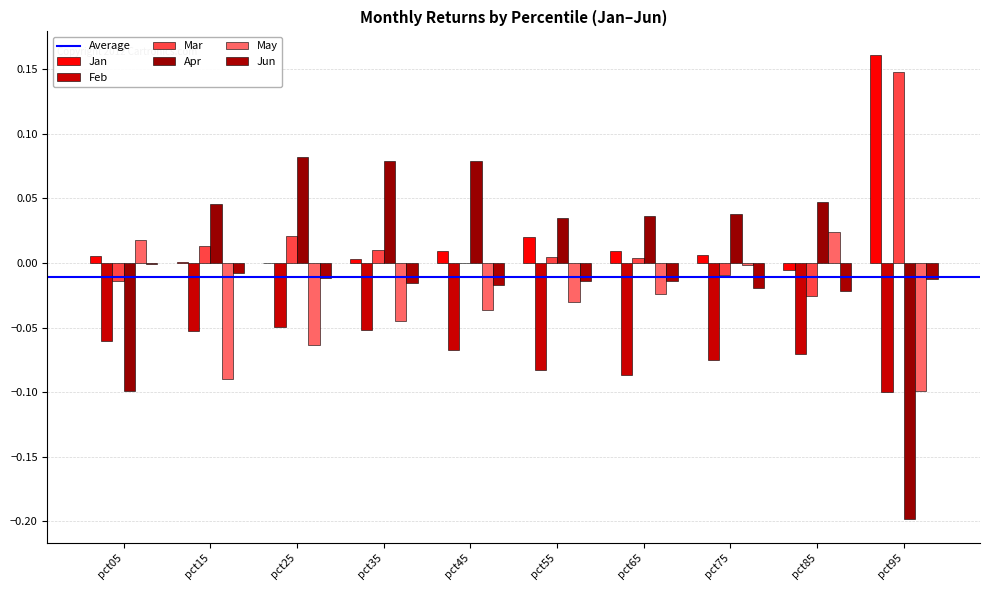

Reading right to left, what are all the values shown in this chart?

Jan: pct95=0.2	pct85=-0.0	pct75=0.0	pct65=0.0	pct55=0.0	pct45=0.0	pct35=0.0	pct25=-0.0	pct15=0.0	pct05=0.0
Feb: pct95=-0.1	pct85=-0.1	pct75=-0.1	pct65=-0.1	pct55=-0.1	pct45=-0.1	pct35=-0.1	pct25=-0.0	pct15=-0.1	pct05=-0.1
Mar: pct95=0.1	pct85=-0.0	pct75=-0.0	pct65=0.0	pct55=0.0	pct45=0.0	pct35=0.0	pct25=0.0	pct15=0.0	pct05=-0.0
Apr: pct95=-0.2	pct85=0.0	pct75=0.0	pct65=0.0	pct55=0.0	pct45=0.1	pct35=0.1	pct25=0.1	pct15=0.0	pct05=-0.1
May: pct95=-0.1	pct85=0.0	pct75=-0.0	pct65=-0.0	pct55=-0.0	pct45=-0.0	pct35=-0.0	pct25=-0.1	pct15=-0.1	pct05=0.0
Jun: pct95=-0.0	pct85=-0.0	pct75=-0.0	pct65=-0.0	pct55=-0.0	pct45=-0.0	pct35=-0.0	pct25=-0.0	pct15=-0.0	pct05=-0.0